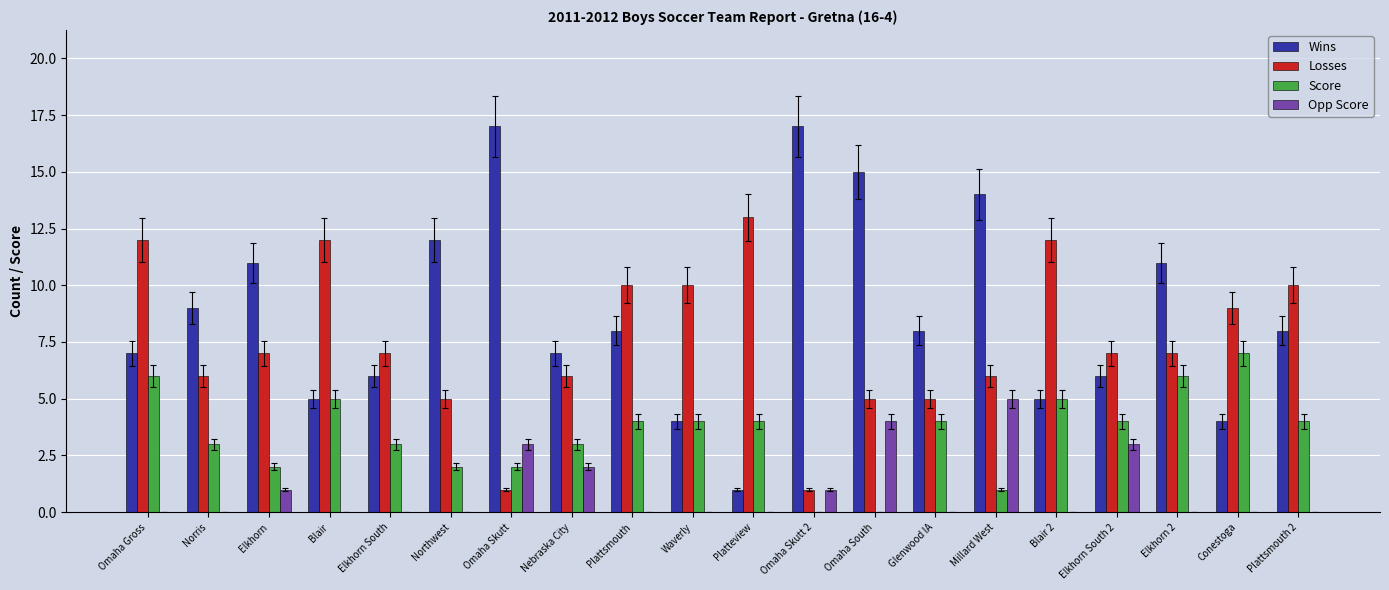

Which series changed the most between Waverly and Omaha Skutt 2?

Wins